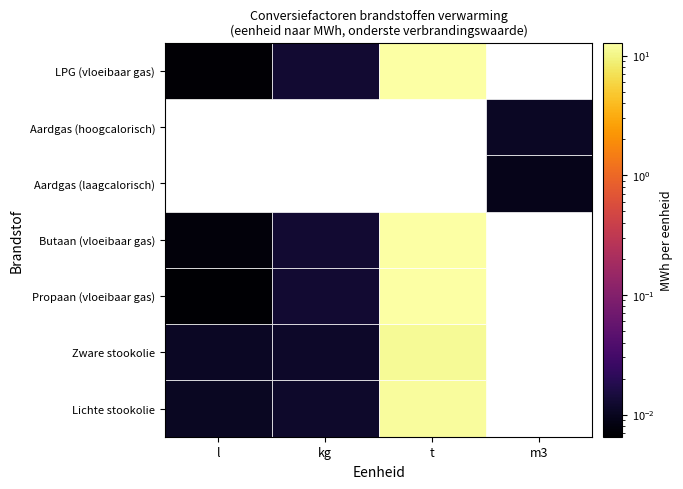

Which label corresponds to the smallest value in the chart?

Propaan (vloeibaar gas)_l